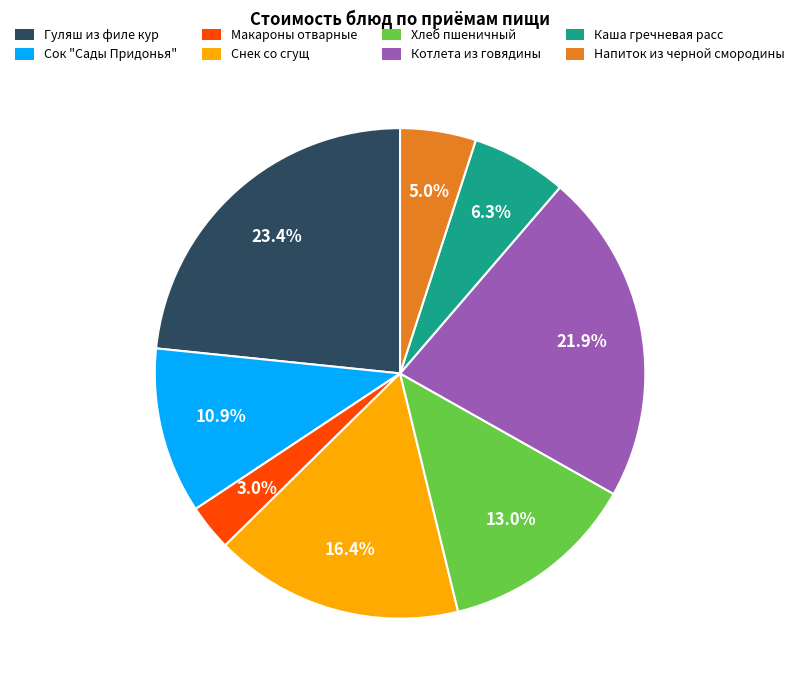

Rank the categories by value from highest to lowest.

Гуляш из филе кур, Котлета из говядины, Снек со сгущ, Хлеб пшеничный, Сок "Сады Придонья", Каша гречневая расс, Напиток из черной смородины, Макароны отварные